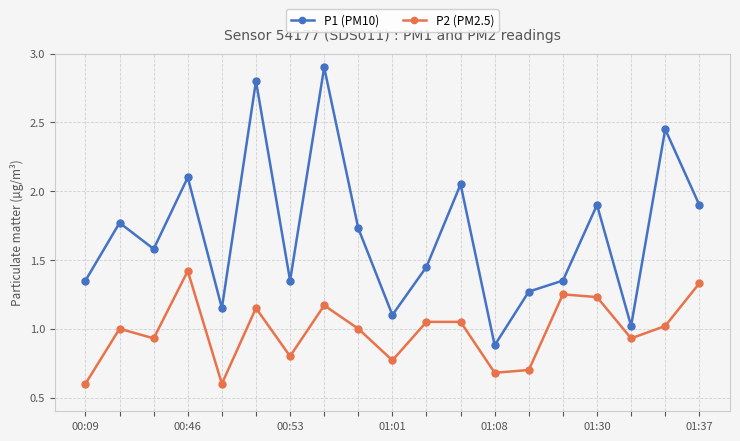

What is the smallest value displayed?

0.6